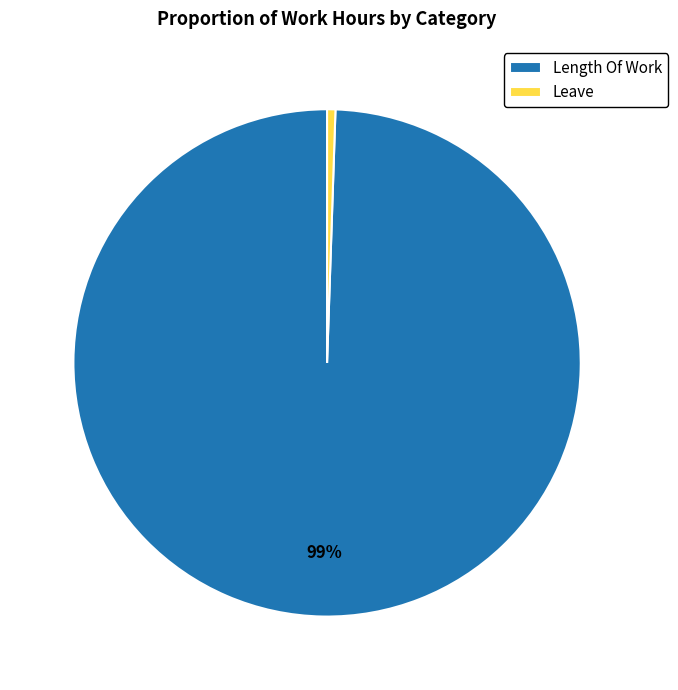

The Length Of Work slice represents 99% of the pie. True or false?

True